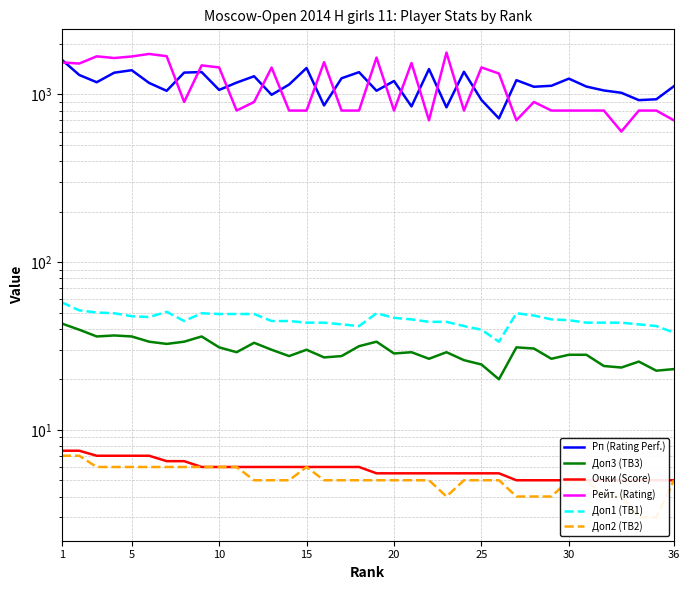

Reading right to left, list all the values displayed in this chart.

Рп (Rating Perf.): 1116.0	934.0	923.0	1021.0	1054.0	1112.0	1240.0	1124.0	1109.0	1214.0	718.0	925.0	1362.0	836.0	1414.0	847.0	1200.0	1050.0	1355.0	1246.0	858.0	1435.0	1143.0	993.0	1281.0	1174.0	1062.0	1357.0	1347.0	1049.0	1168.0	1392.0	1345.0	1180.0	1304.0	1609.0
Доп3 (TB3): 23.0	22.5	25.5	23.5	24.0	28.0	28.0	26.5	30.5	31.0	20.0	24.5	26.0	29.0	26.5	29.0	28.5	33.5	31.5	27.5	27.0	30.0	27.5	30.0	33.0	29.0	31.0	36.0	33.5	32.5	33.5	36.0	36.5	36.0	39.5	43.0
Очки (Score): 5.0	5.0	5.0	5.0	5.0	5.0	5.0	5.0	5.0	5.0	5.5	5.5	5.5	5.5	5.5	5.5	5.5	5.5	6.0	6.0	6.0	6.0	6.0	6.0	6.0	6.0	6.0	6.0	6.5	6.5	7.0	7.0	7.0	7.0	7.5	7.5
Рейт. (Rating): 700.0	800.0	800.0	600.0	800.0	800.0	800.0	800.0	900.0	700.0	1330.0	1446.0	800.0	1773.0	700.0	1537.0	800.0	1656.0	800.0	800.0	1554.0	800.0	800.0	1443.0	900.0	800.0	1446.0	1487.0	900.0	1687.0	1740.0	1681.0	1645.0	1684.0	1525.0	1549.0
Доп1 (TB1): 38.0	41.5	42.5	43.5	43.5	43.5	45.0	45.5	48.0	49.5	33.5	39.5	41.5	44.0	44.0	45.5	46.5	49.5	41.5	42.5	43.5	43.5	44.5	44.5	49.0	49.0	49.0	49.5	44.5	50.5	47.0	47.5	49.5	50.0	51.5	57.5
Доп2 (TB2): 5.0	3.0	3.0	4.0	4.0	5.0	5.0	4.0	4.0	4.0	5.0	5.0	5.0	4.0	5.0	5.0	5.0	5.0	5.0	5.0	5.0	6.0	5.0	5.0	5.0	6.0	6.0	6.0	6.0	6.0	6.0	6.0	6.0	6.0	7.0	7.0